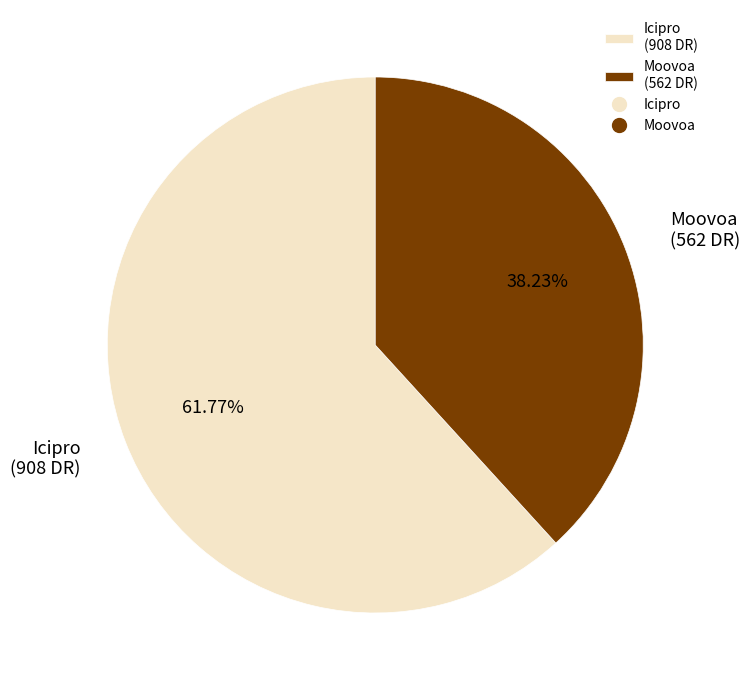

Approximately how many times larger is the value at Icipro compared to Moovoa?

1.6